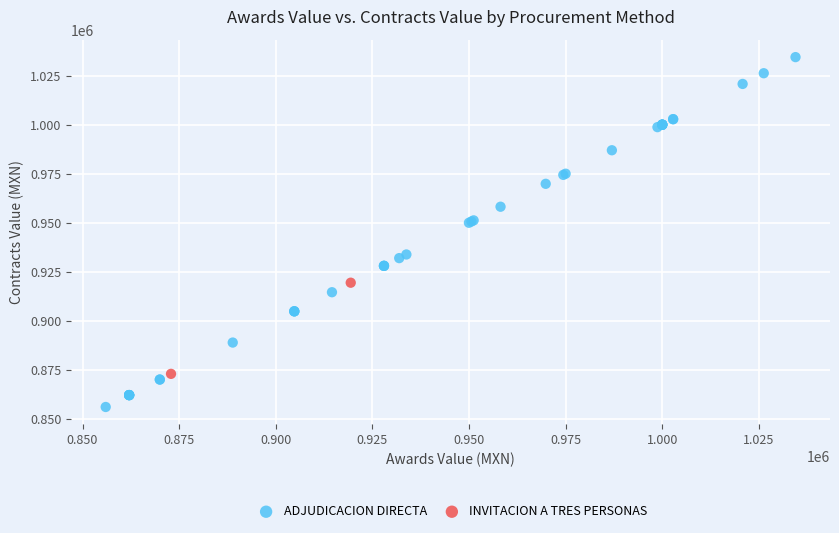

What are all the series names shown in the legend?

ADJUDICACION DIRECTA, INVITACION A TRES PERSONAS